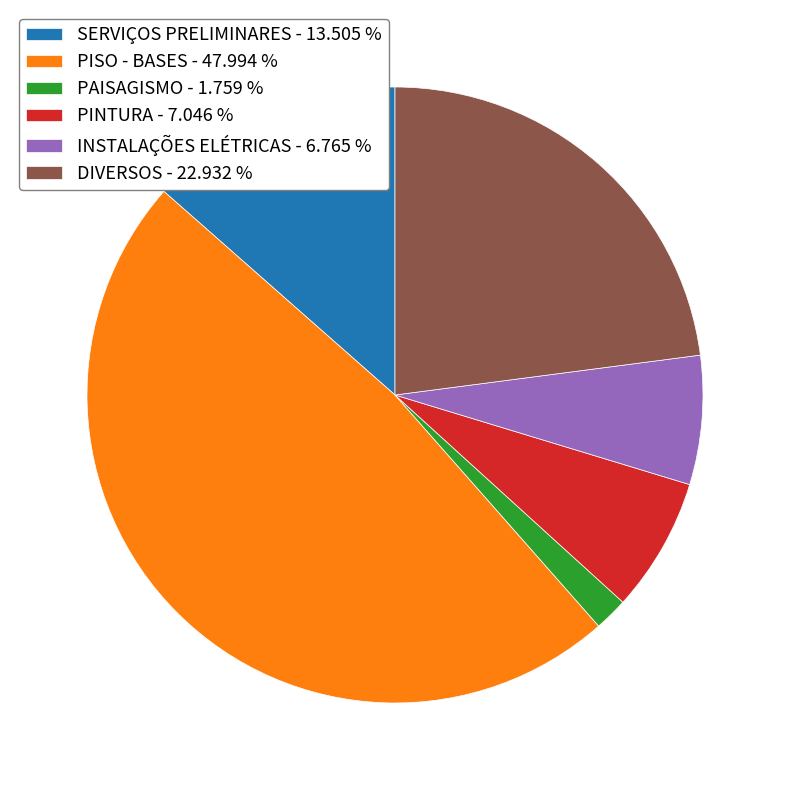

Approximately how many times larger is the value at PINTURA compared to DIVERSOS?

0.3